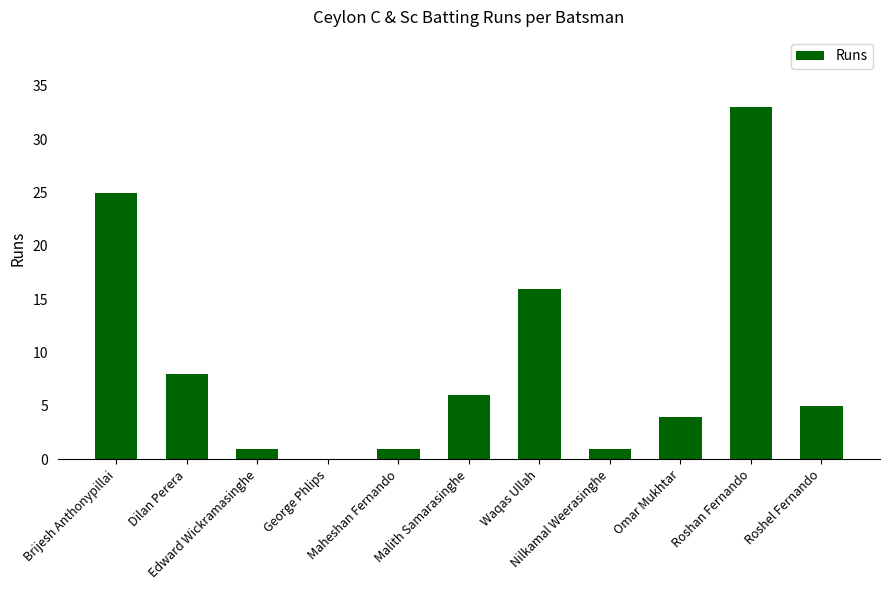

Reading left to right, extract all data points from this chart.

25	8	1	0	1	6	16	1	4	33	5